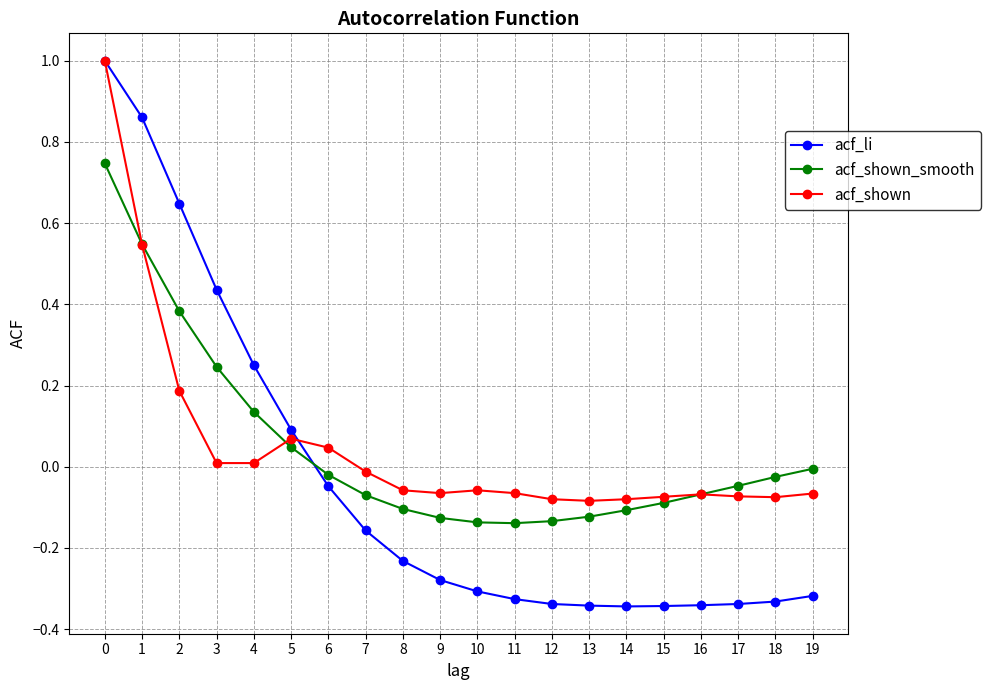

The value of acf_shown at 1 is 0.9. True or false?

False